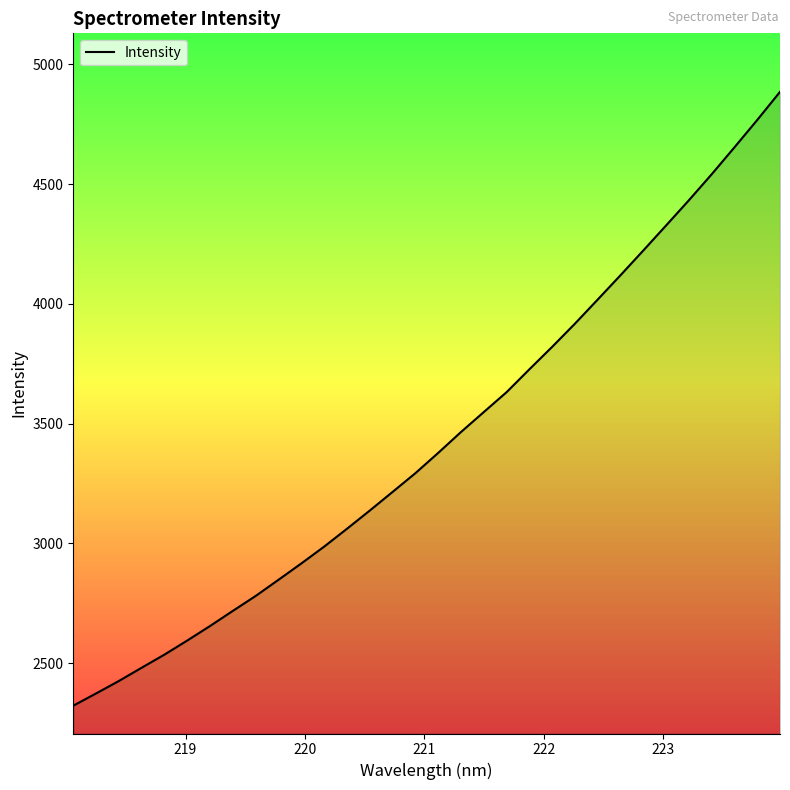

What is the minimum value shown in the chart?

2322.6